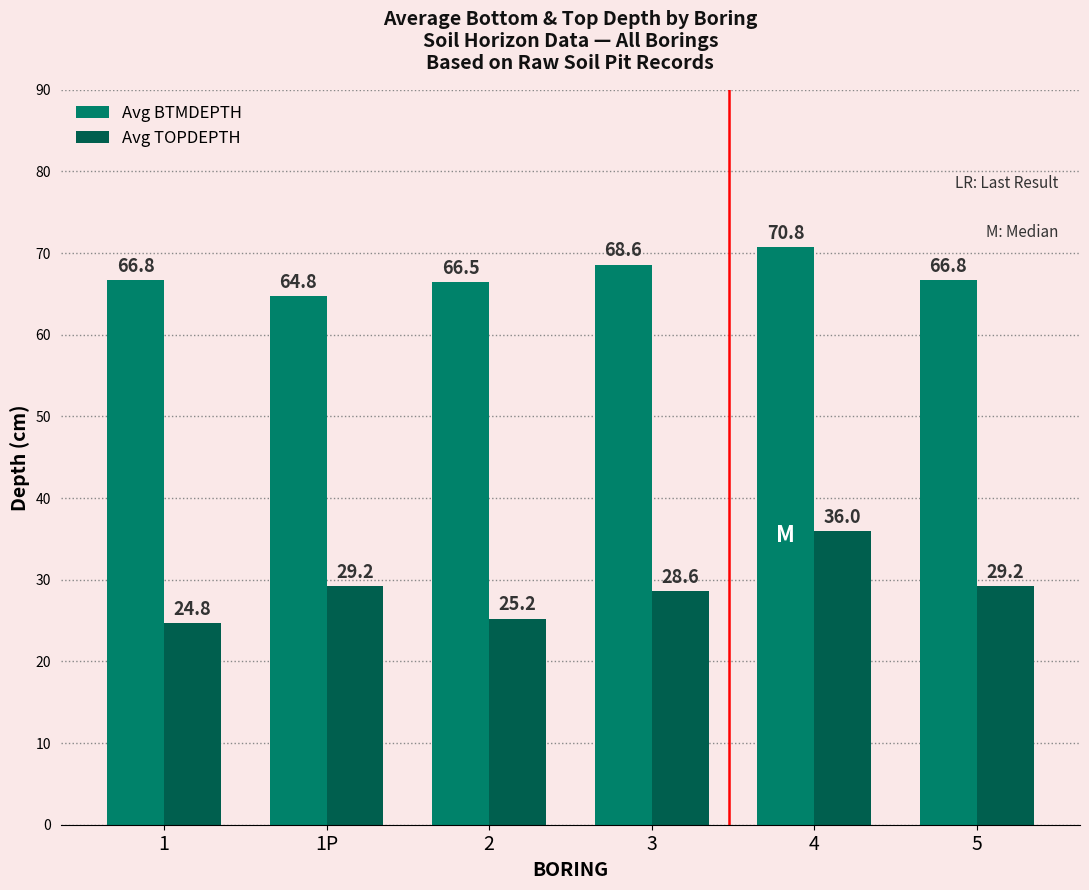

Rank the series by their average value, from lowest to highest.

Avg TOPDEPTH, Avg BTMDEPTH